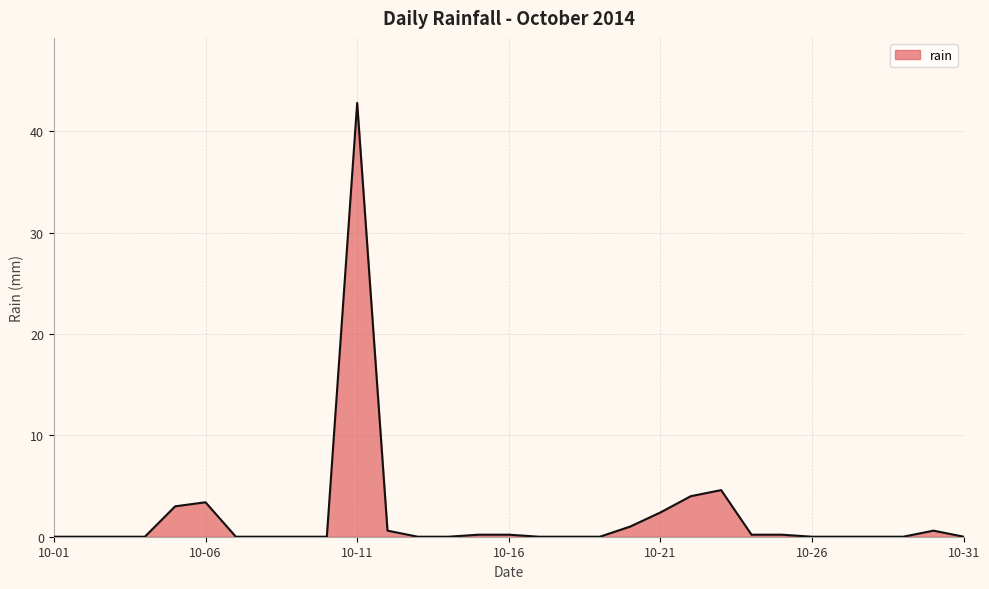

What is the difference between the maximum and minimum values?

42.8